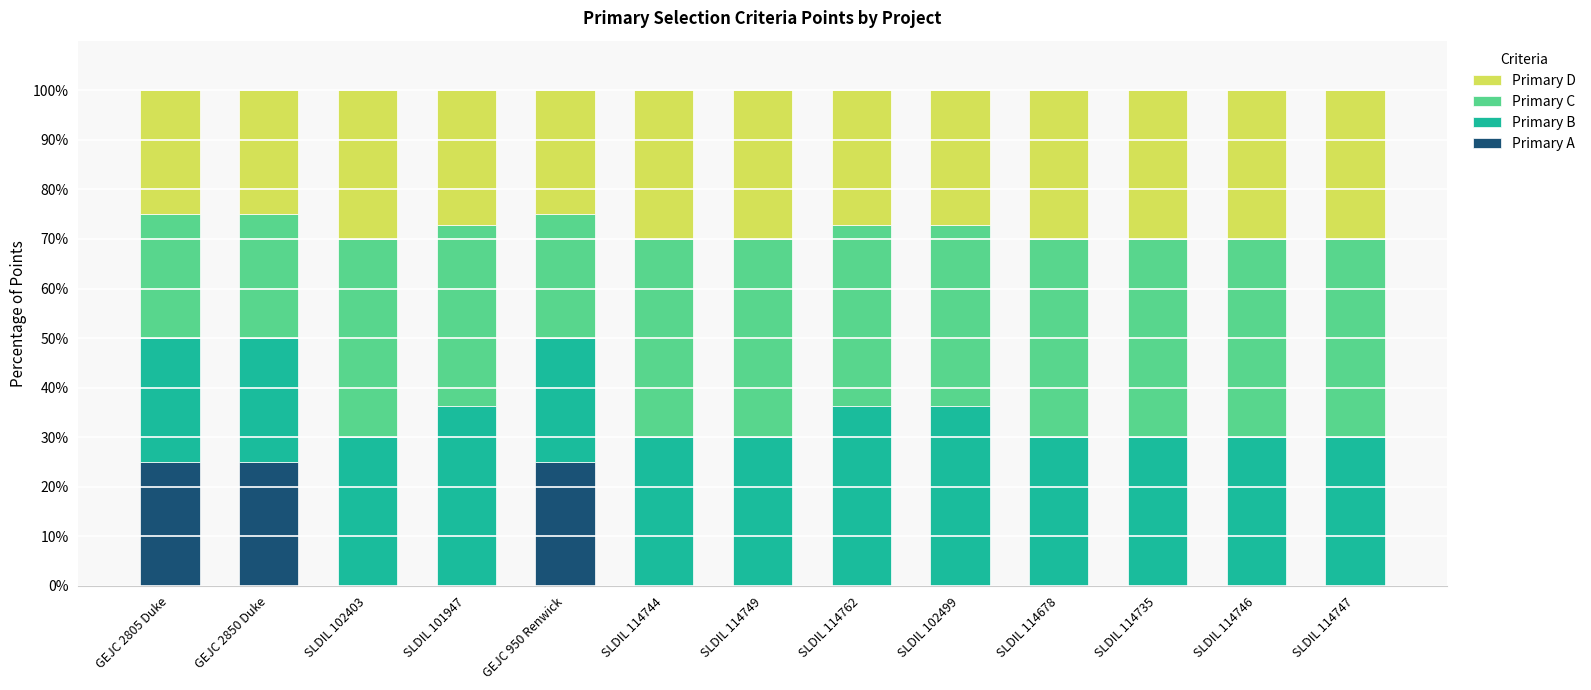

What is the highest value of the Primary A series?

25.0